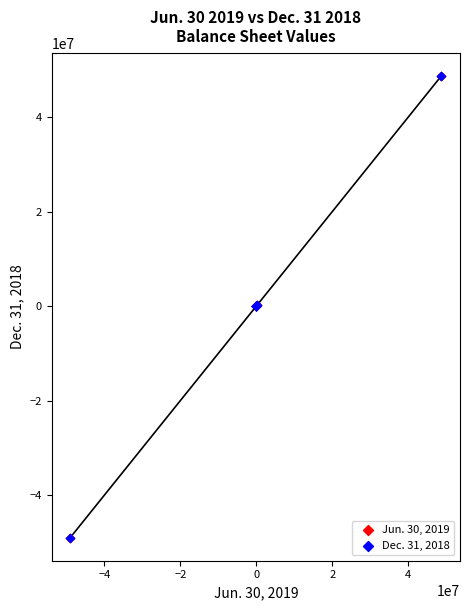

Which series has the largest Y range (max minus min)?

Dec. 31, 2018